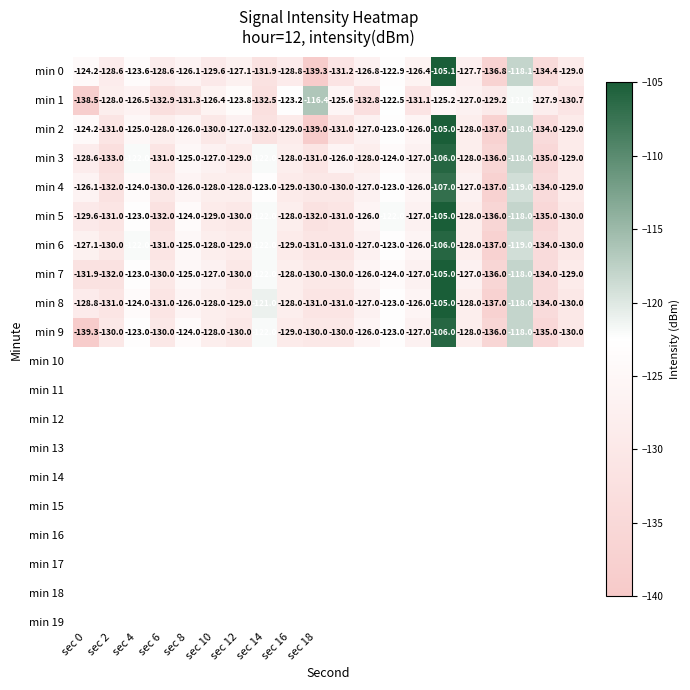

What is the smallest value displayed?

-139.3